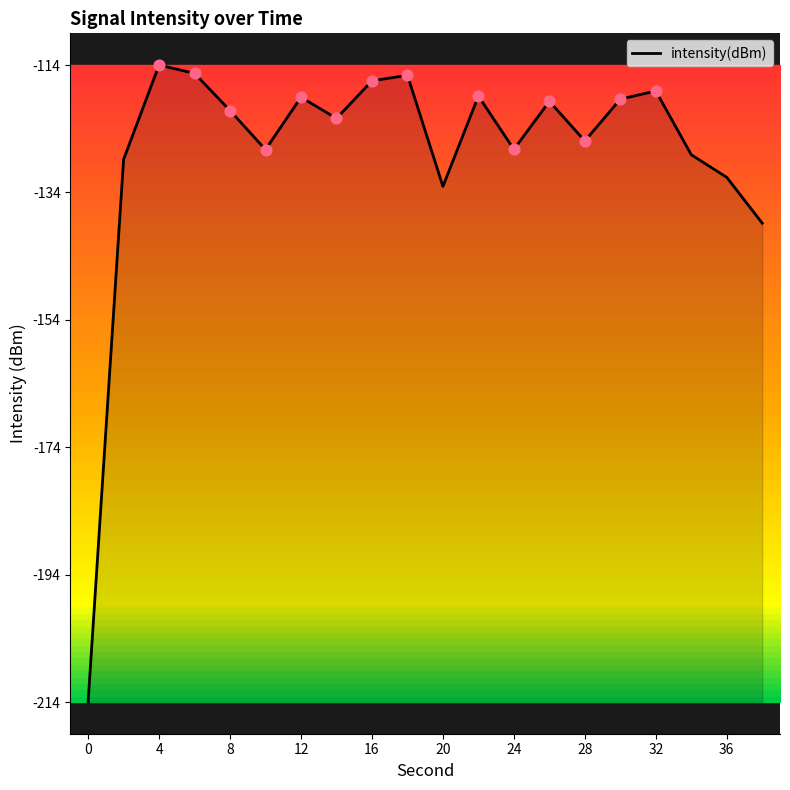

What is the difference between the maximum and minimum values?

100.5